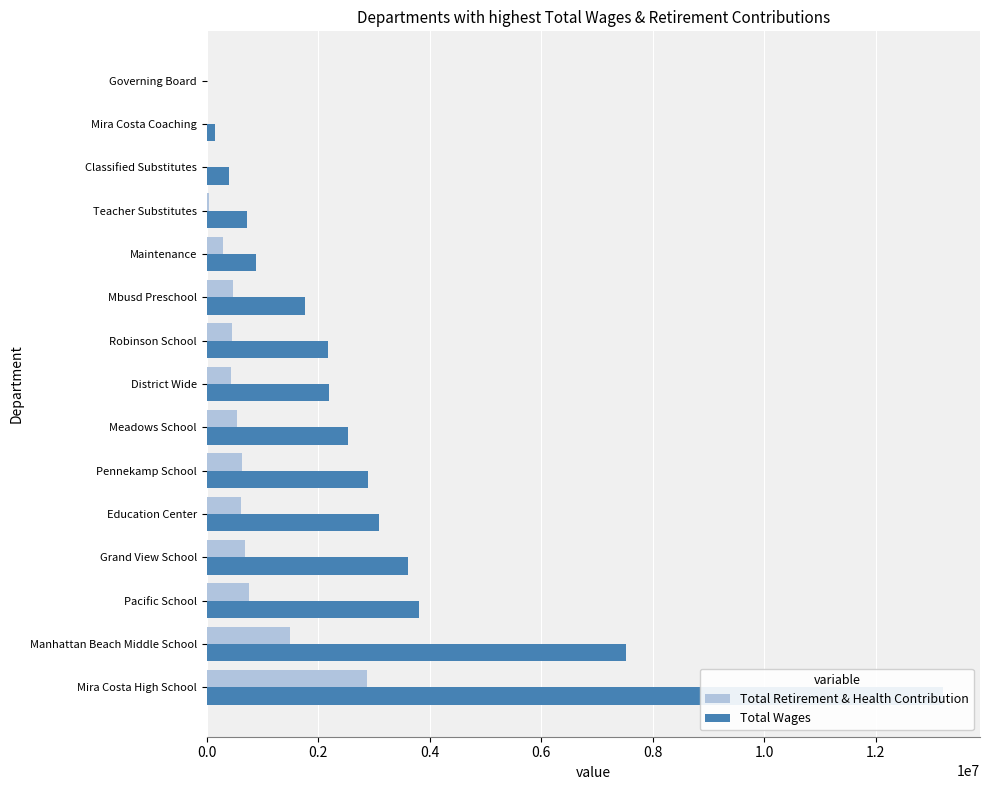

Which has a higher value, Governing Board or Maintenance?

Maintenance